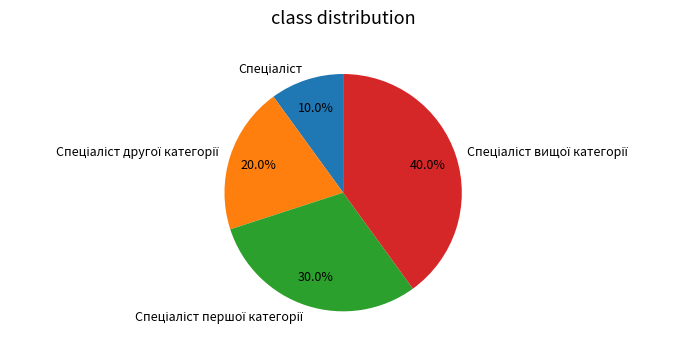

Is there a majority slice in this chart?

No